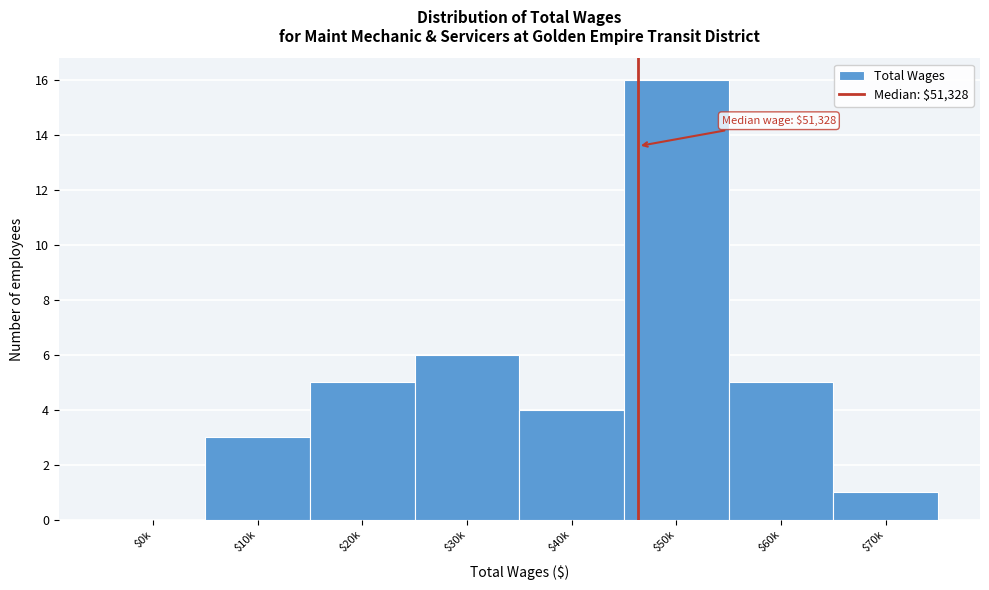

What is the greatest value displayed?

16